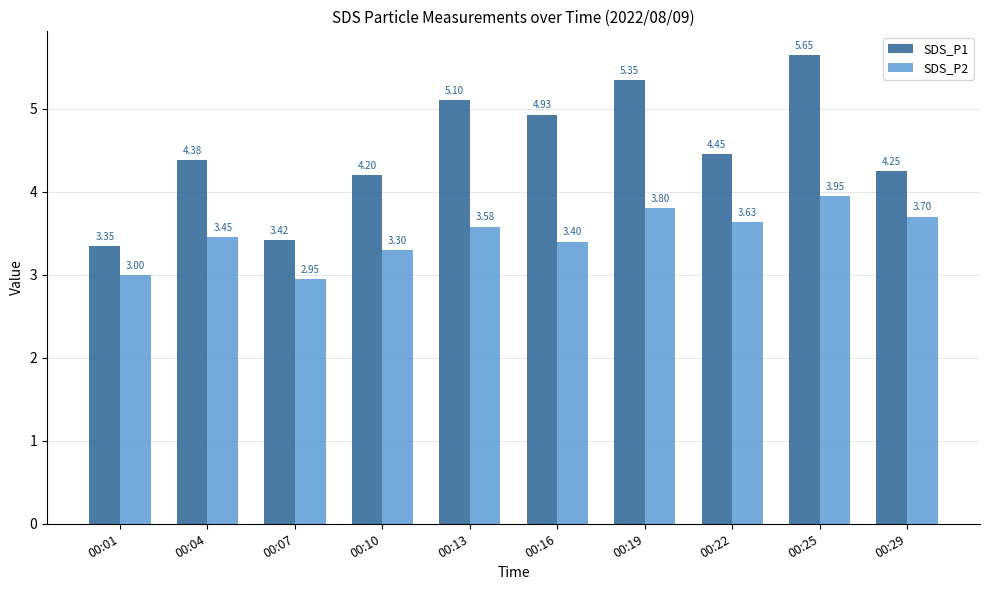

Between 00:19 and 00:22, which series saw the biggest shift?

SDS_P1